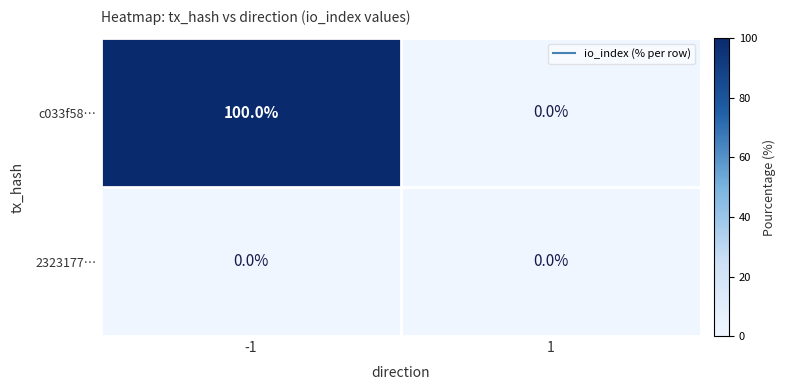

At which category does the chart reach its peak across all series?

-1